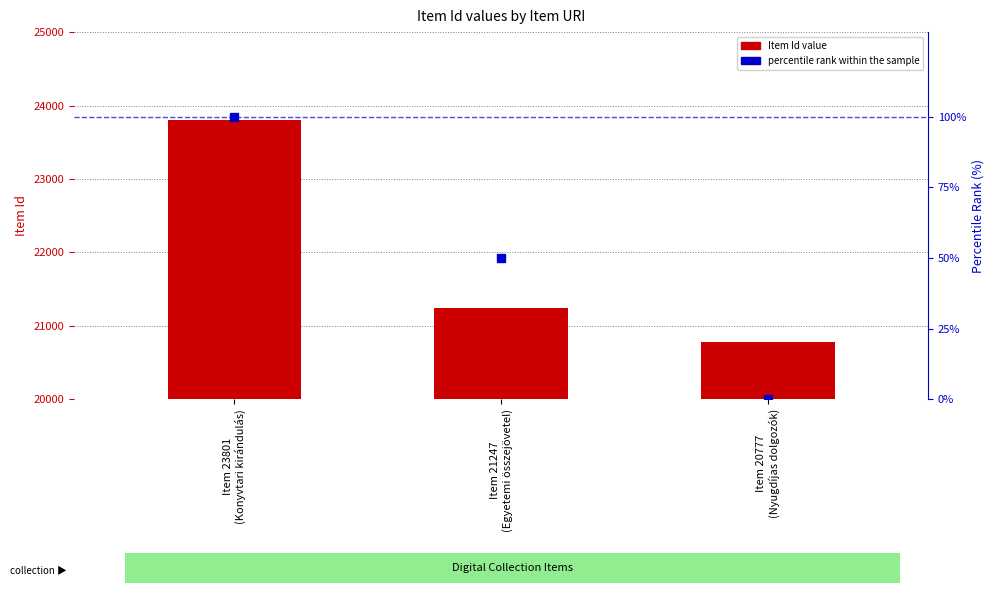

List the series in order of their peak value, lowest first.

percentile rank within the sample, Item Id value